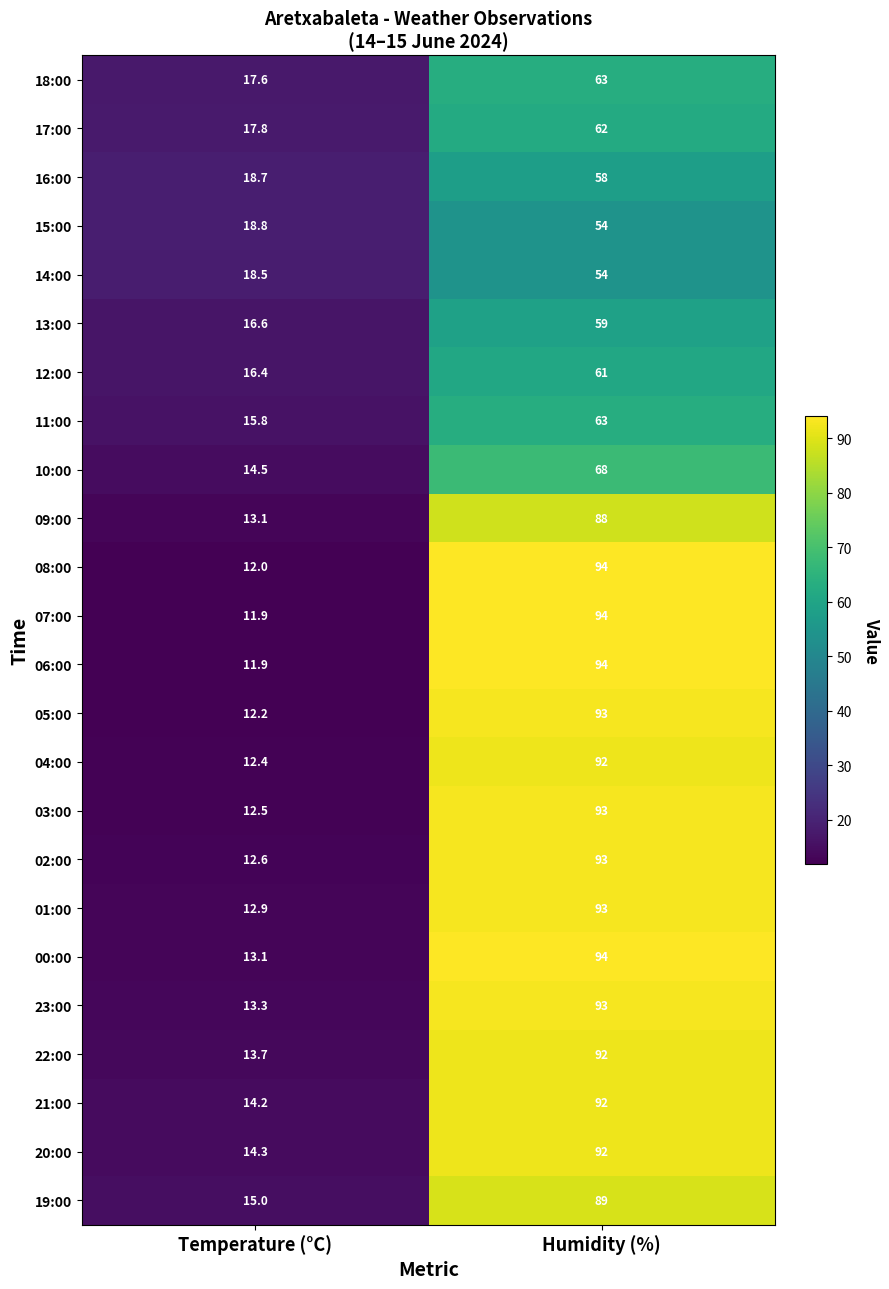

What is the greatest value displayed?

94.0